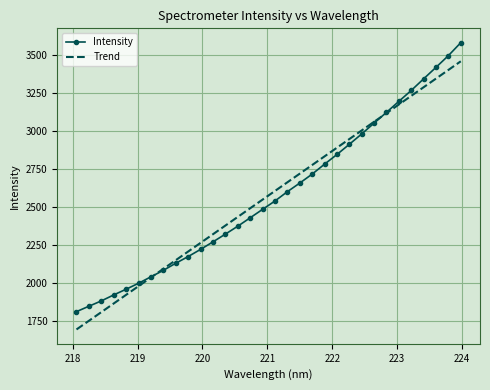

How many values in the Intensity series are below 2539?

16